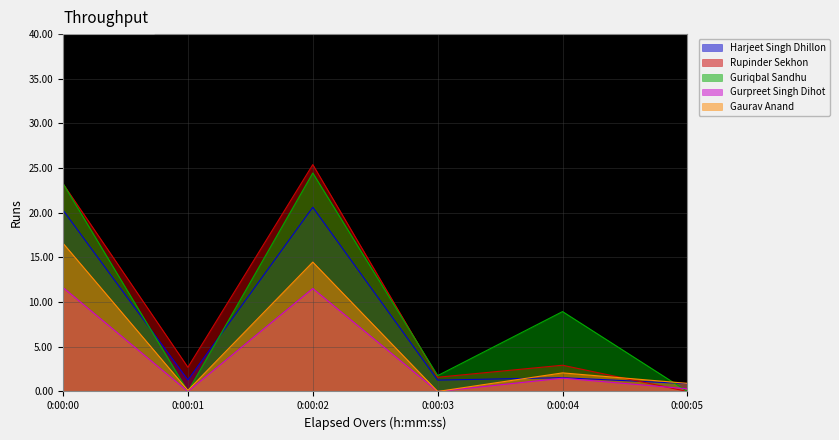

Reading left to right, list all the values displayed in this chart.

Harjeet Singh Dhillon: Over 0=11.6	Over 1=0.0	Over 2=11.5	Over 3=0.0	Over 4=1.5	Over 5=0.3
Rupinder Sekhon: Over 0=16.6	Over 1=0.1	Over 2=14.5	Over 3=0.0	Over 4=2.1	Over 5=0.9
Guriqbal Sandhu: Over 0=23.3	Over 1=0.0	Over 2=24.5	Over 3=1.8	Over 4=8.9	Over 5=0.0
Gurpreet Singh Dihot: Over 0=20.3	Over 1=1.3	Over 2=20.6	Over 3=1.3	Over 4=1.5	Over 5=0.9
Gaurav Anand: Over 0=23.2	Over 1=2.7	Over 2=25.4	Over 3=1.6	Over 4=2.9	Over 5=0.0